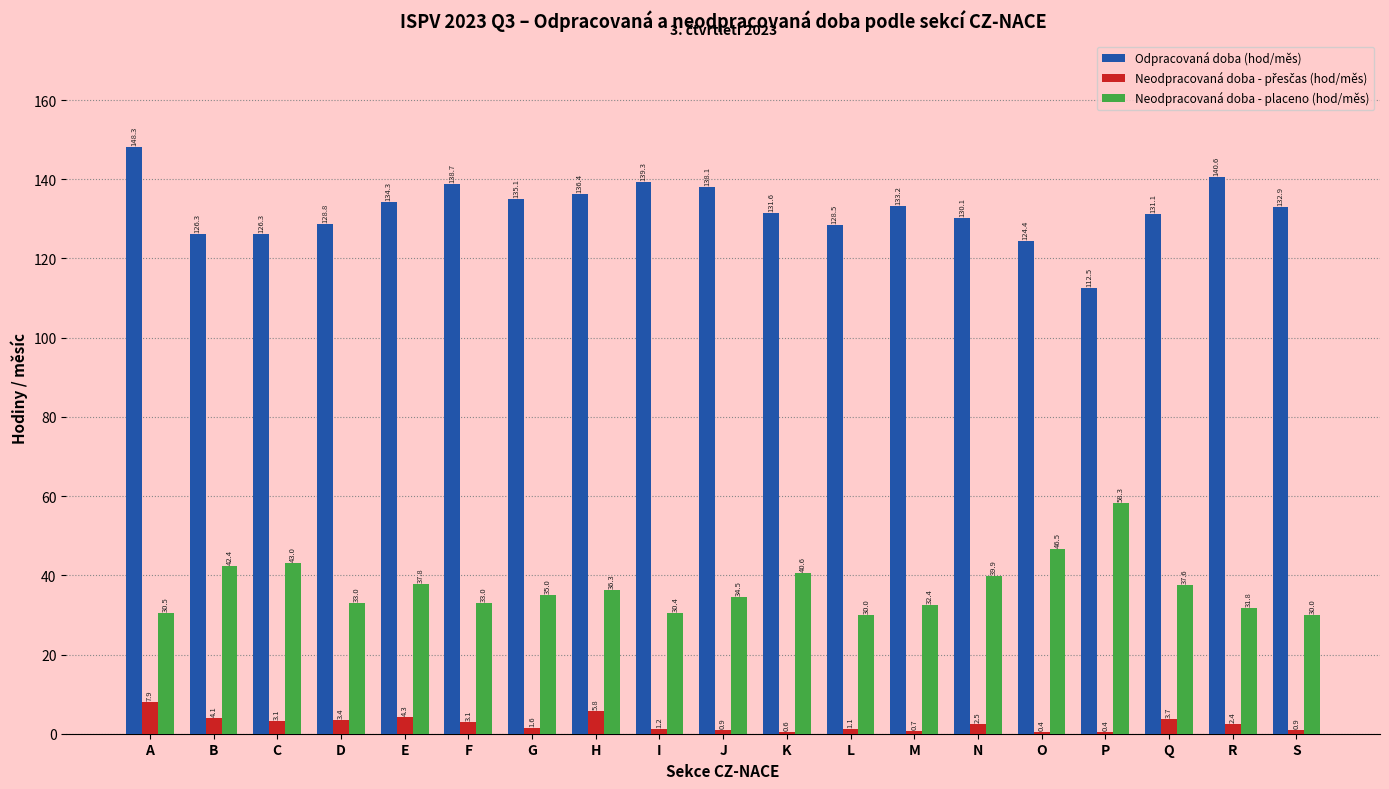

What is the average value of the Neodpracovaná doba - placeno (hod/měs) series?

37.0